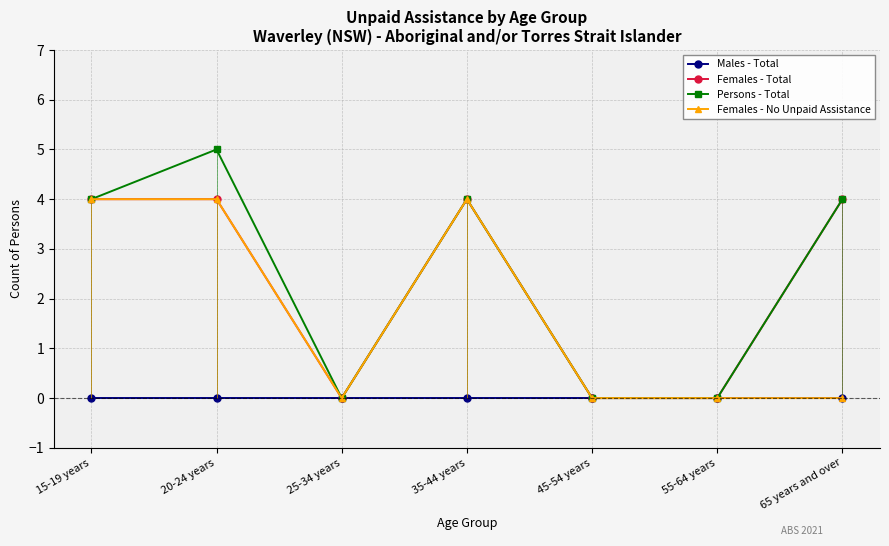

Is the value of Females - No Unpaid Assistance at 15-19 years greater than the value of Females - Total at 20-24 years?

No